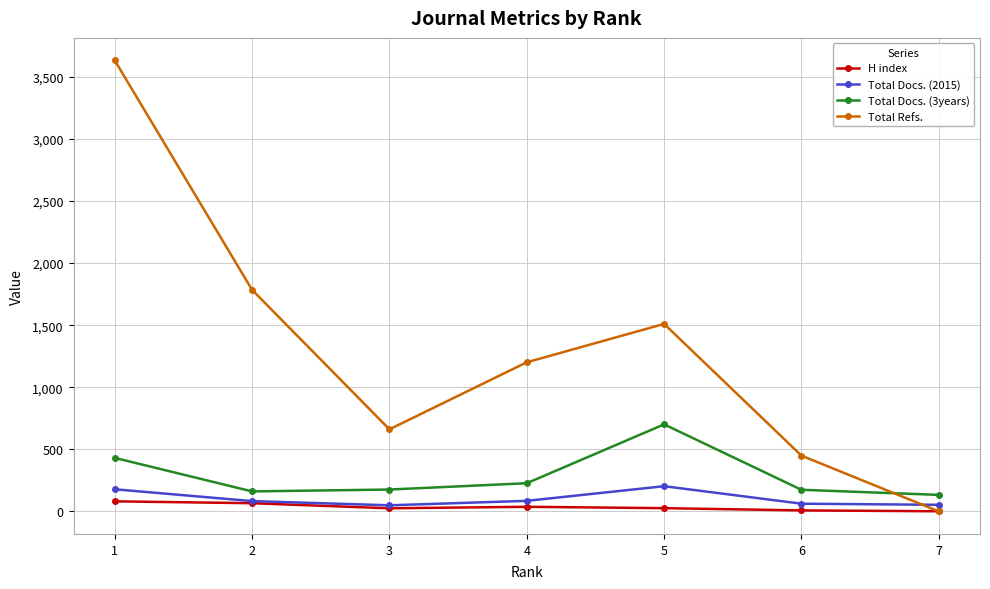

At which category does Total Refs. reach its first local peak?

5